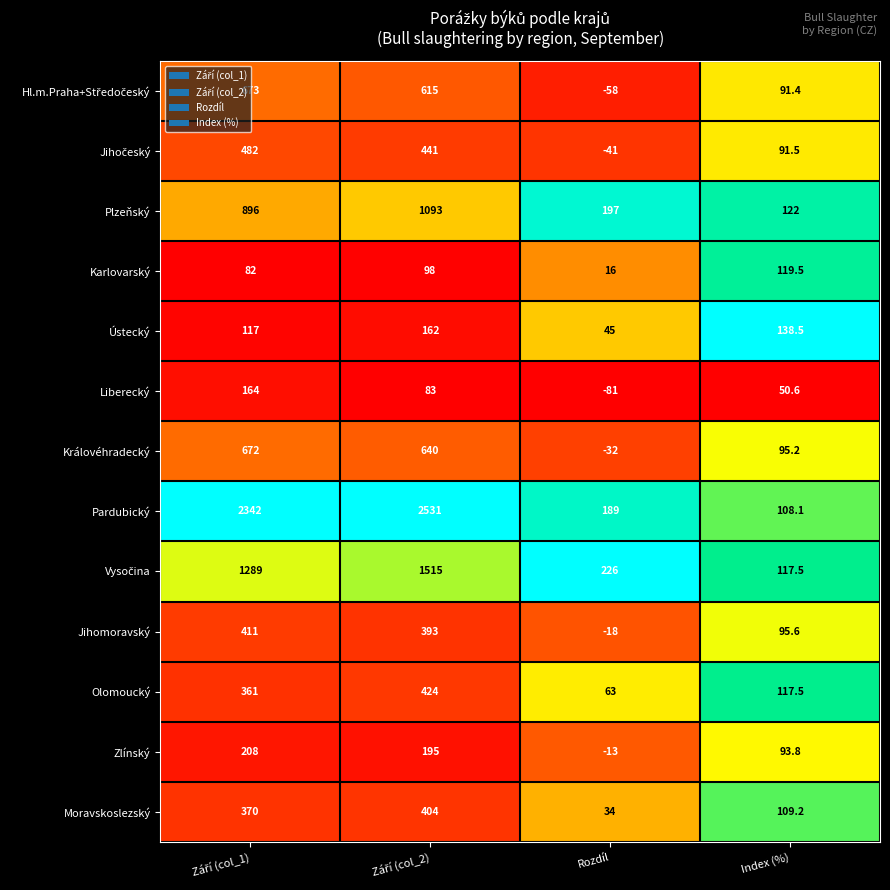

At which label does Karlovarský reach its peak?

Index (%)